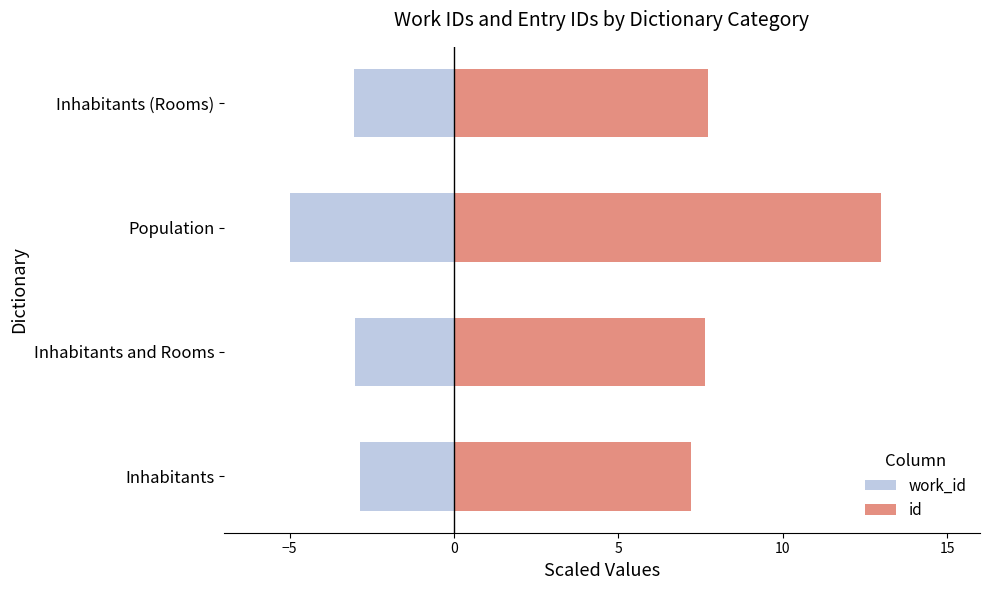

Between Inhabitants and Rooms and Population, which series saw the biggest shift?

id